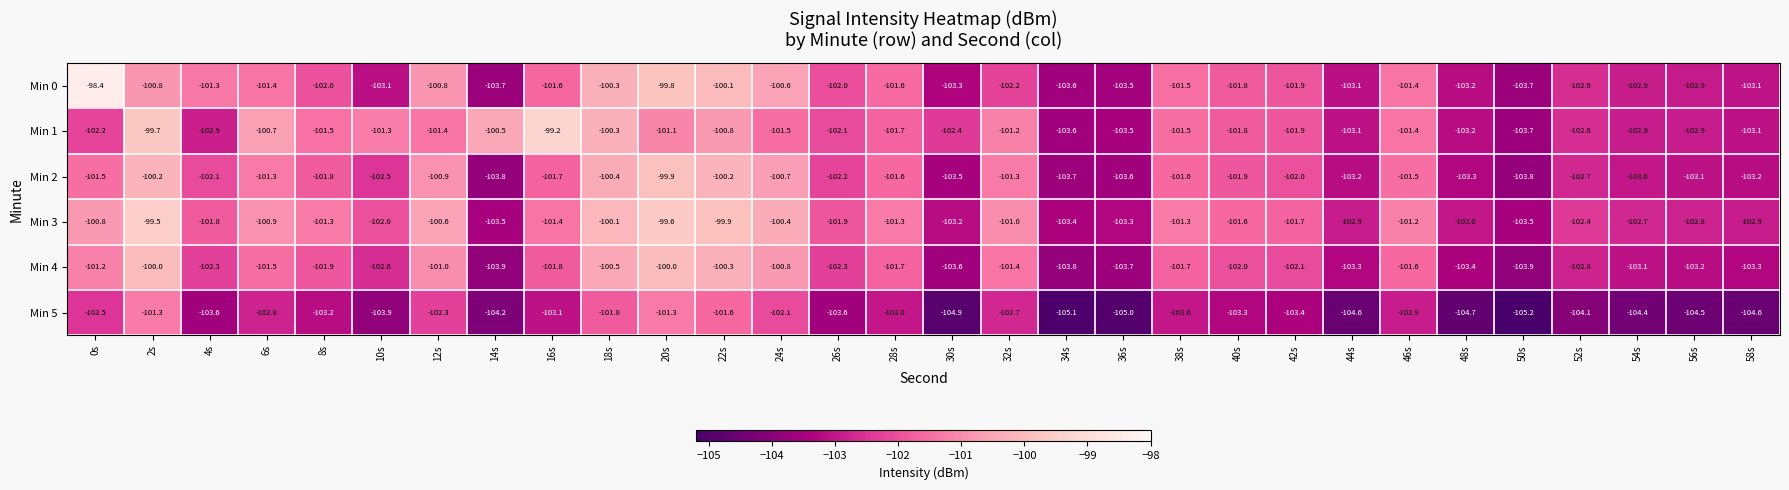

At which label is Min 4 closest to -101?

12s